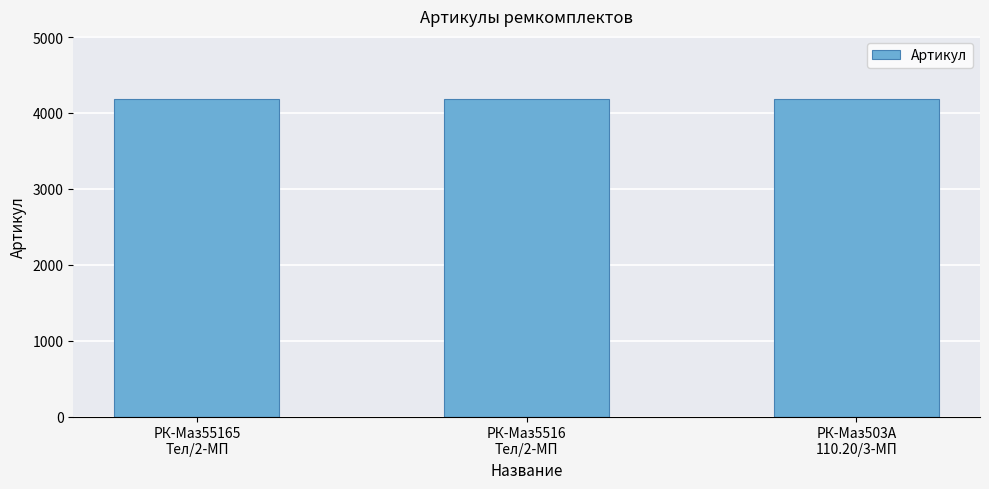

What is the maximum value shown in the chart?

4179